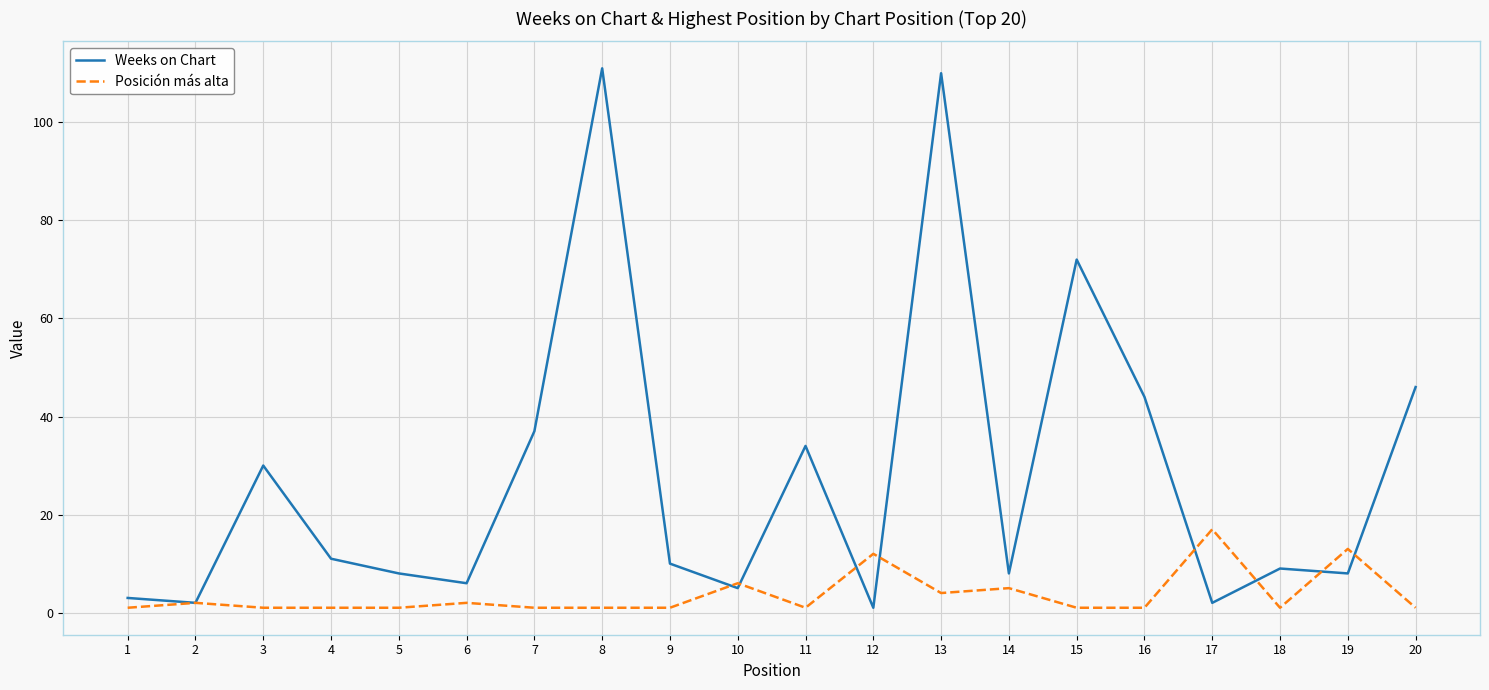

How many interior local valleys does the Weeks on Chart series have?

7